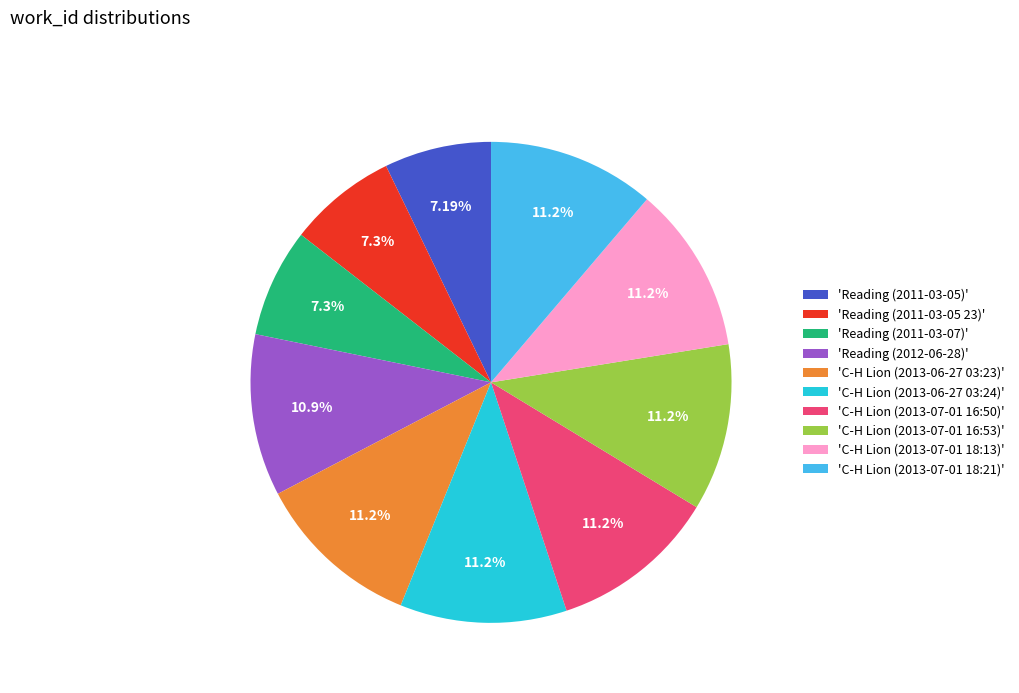

Is there any slice that represents more than half of the pie?

No